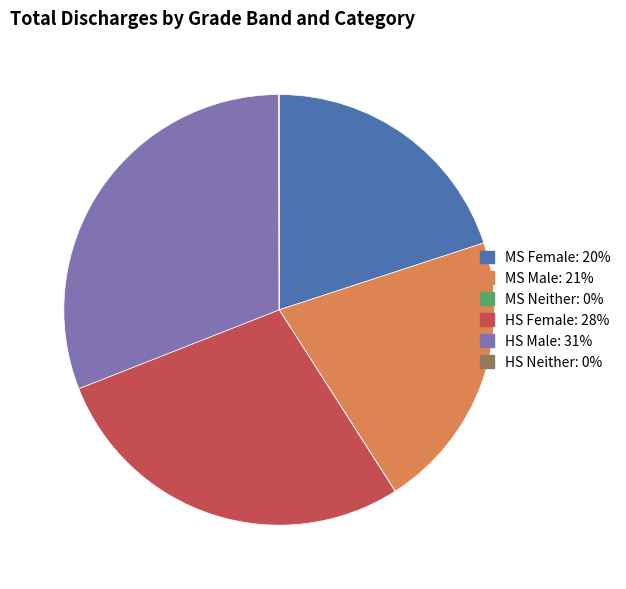

What is the largest slice in the pie chart?

HS Male